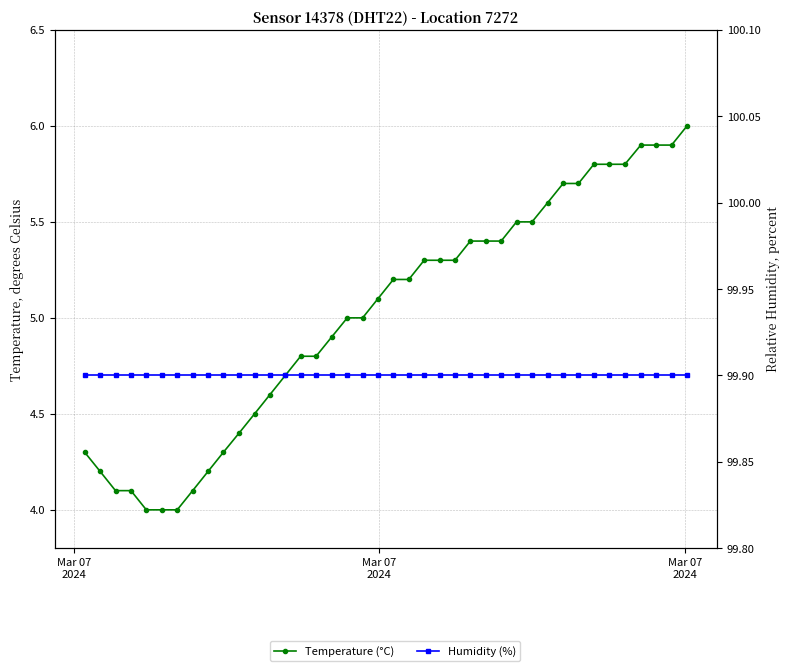

What is the sum of all Humidity (%) values?

3996.0